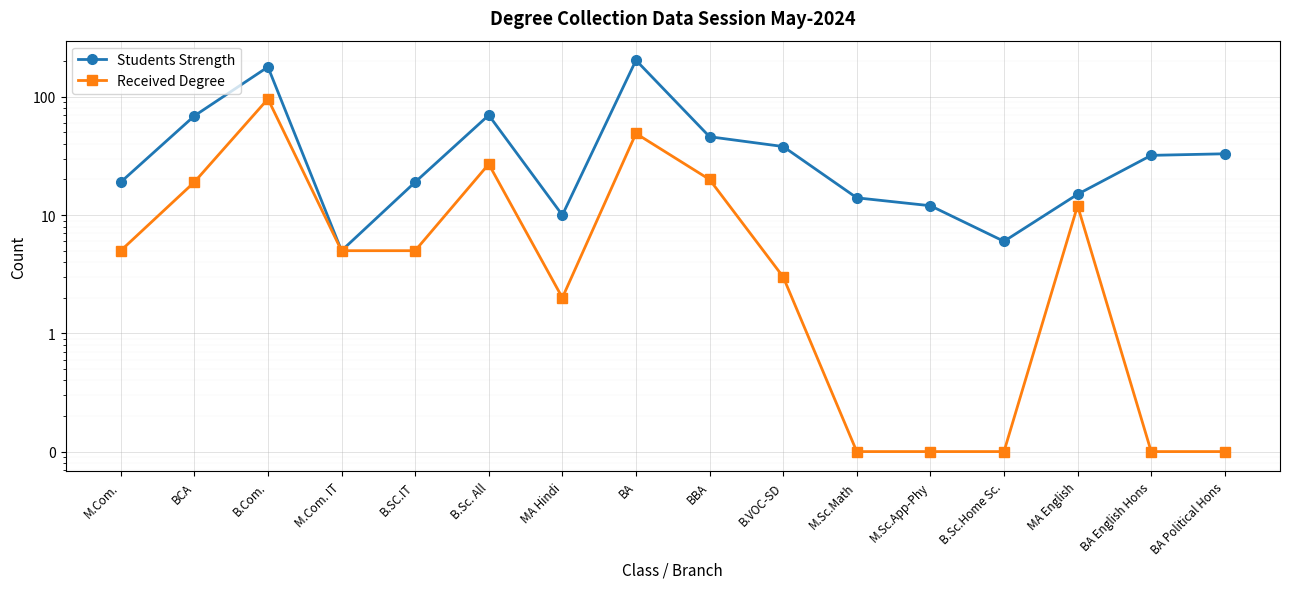

Reading right to left, extract all data points from this chart.

Students Strength: 33.0	32.0	15.0	6.0	12.0	14.0	38.0	46.0	204.0	10.0	70.0	19.0	5.0	179.0	69.0	19.0
Received Degree: 0.1	0.1	12.0	0.1	0.1	0.1	3.0	20.0	49.0	2.0	27.0	5.0	5.0	96.0	19.0	5.0